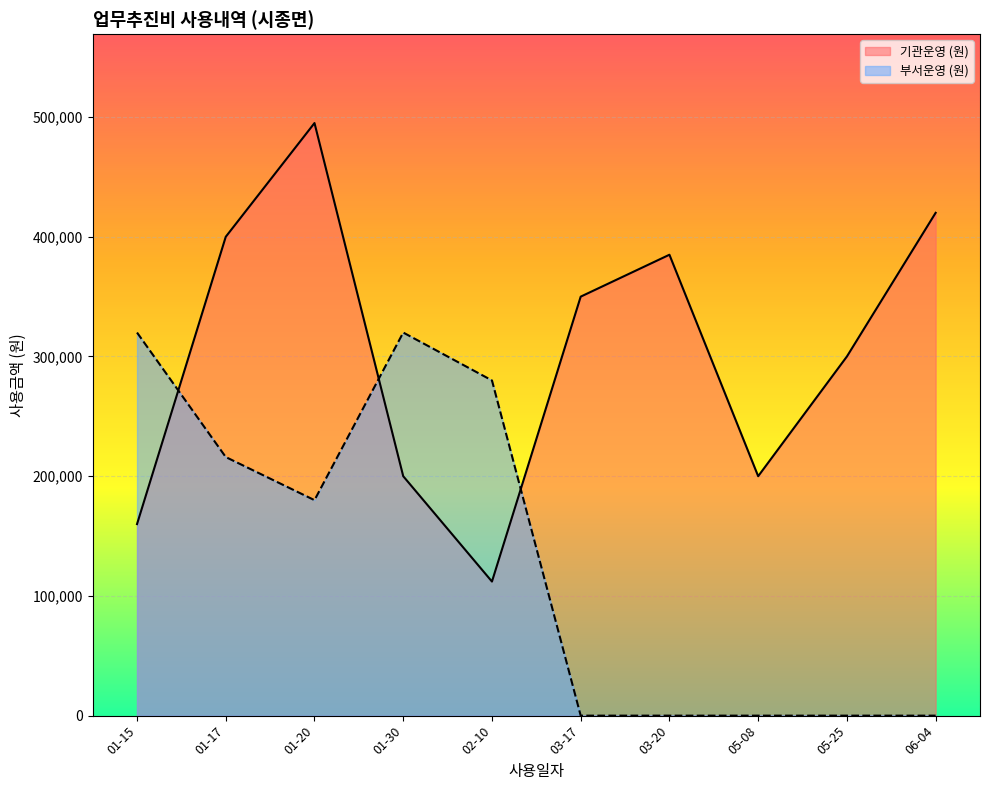

Is the value of 기관운영 (원) at 03-20 greater than the value of 부서운영 (원) at 01-17?

Yes